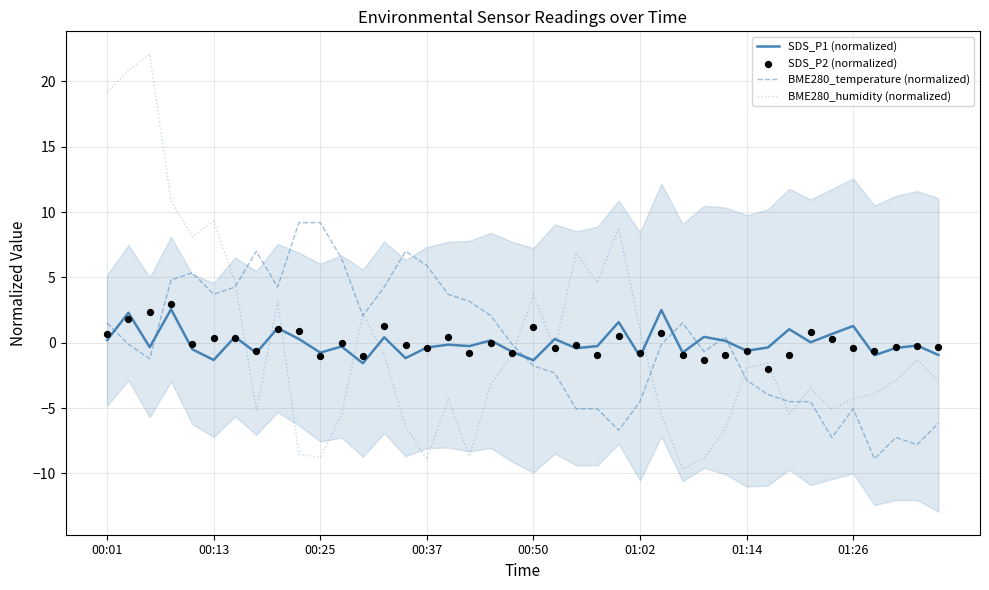

What is the lowest value of the BME280_temperature (normalized) series?

-8.9